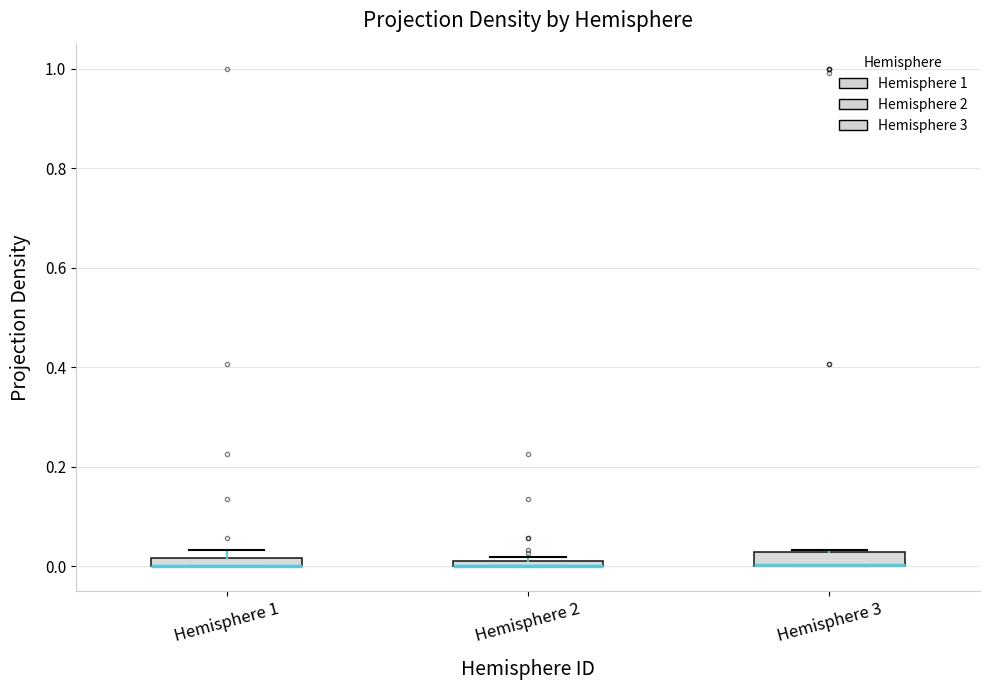

Where is the lower edge of the box for Hemisphere 1 on the y-axis? The values are not printed on the chart, so give them approximately, as read against the axis.

0.00